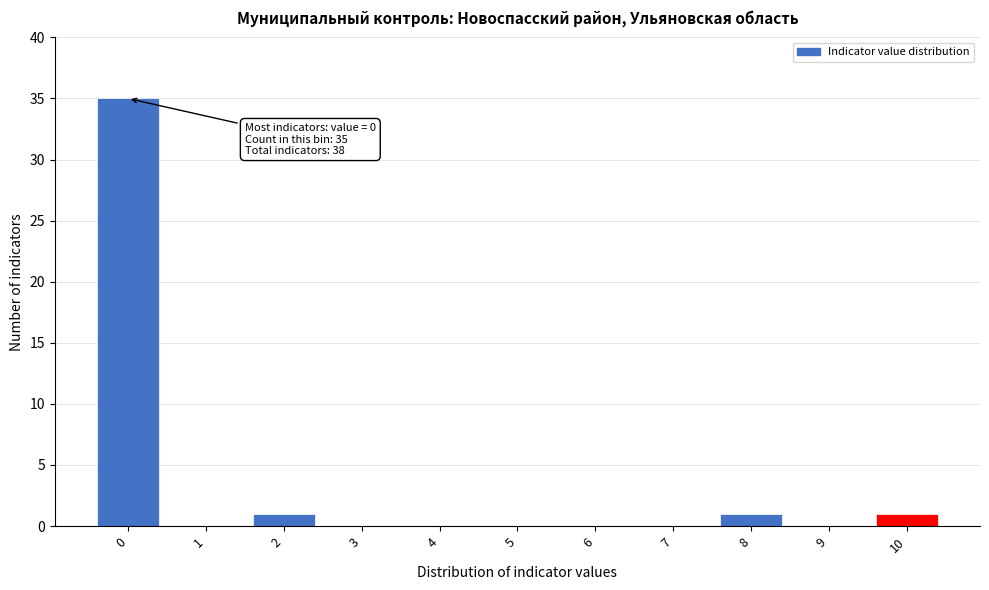

Reading left to right, list all the values displayed in this chart.

0=35	1=0	2=1	3=0	4=0	5=0	6=0	7=0	8=1	9=0	10=1